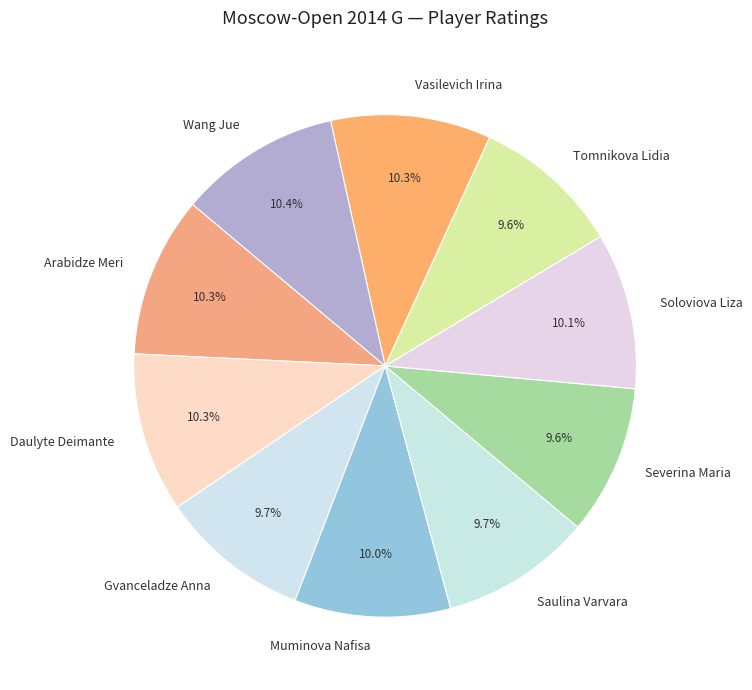

True or false: Soloviova Liza accounts for 24% of the total.

False